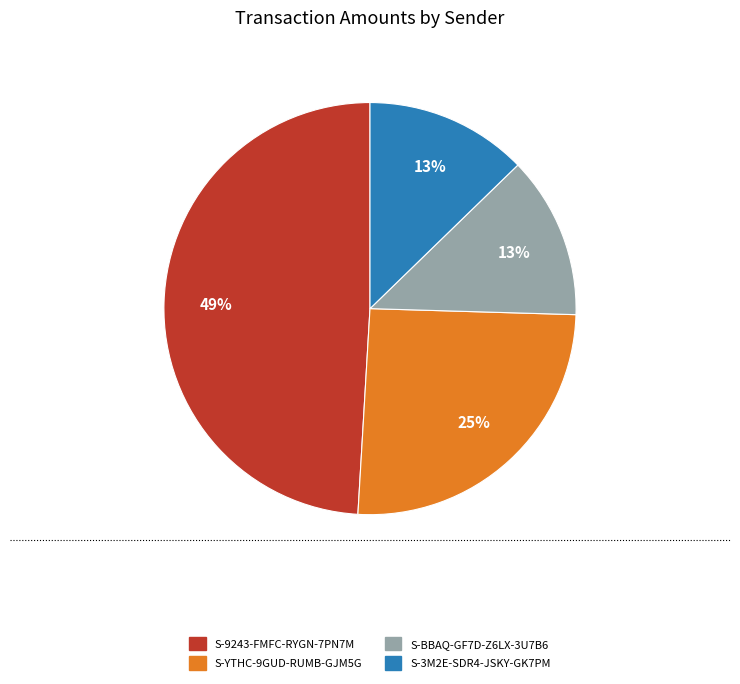

Is the sum of S-3M2E-SDR4-JSKY-GK7PM and S-BBAQ-GF7D-Z6LX-3U7B6 greater than half?

No